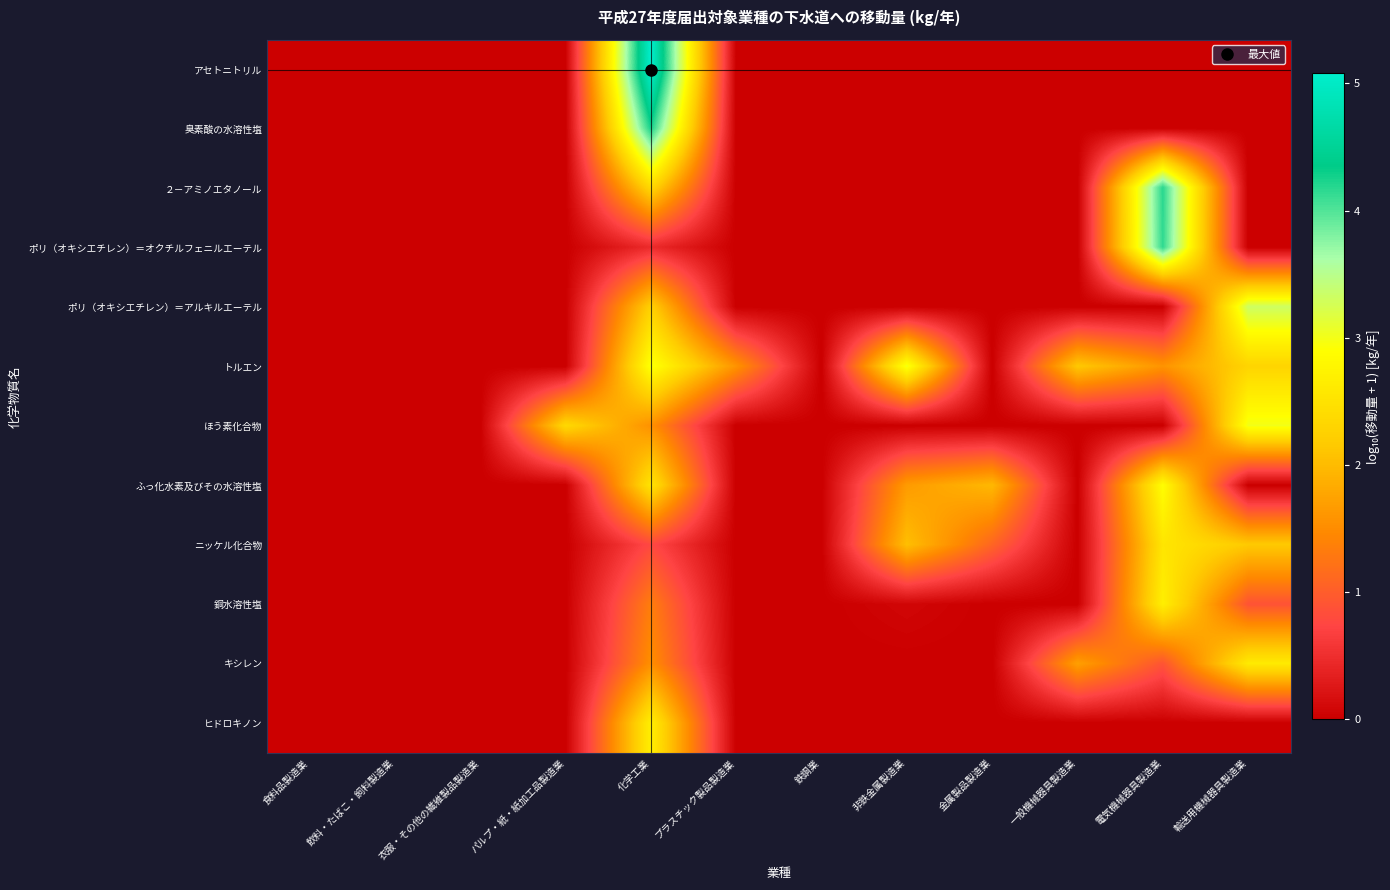

What is the spread (max minus min) of values at パルプ・紙・紙加工品製造業?

2.4